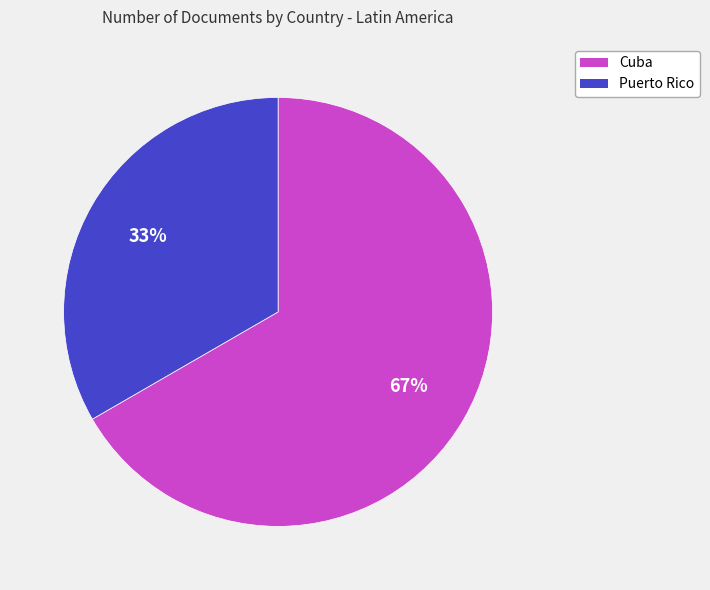

Count the number of slices in the pie.

2